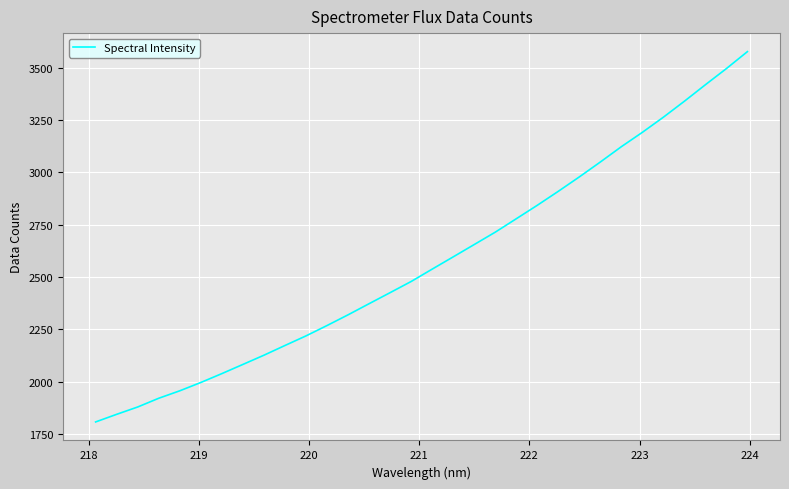

Reading left to right, what are all the values shown in this chart?

1808.2	1844.6	1879.7	1921.3	1956.9	1996.6	2039.0	2082.9	2126.9	2173.3	2219.1	2268.6	2319.7	2372.9	2425.6	2478.8	2537.9	2596.4	2655.2	2714.2	2778.3	2842.6	2909.3	2978.0	3049.1	3122.2	3190.8	3263.0	3339.2	3417.9	3495.0	3575.9